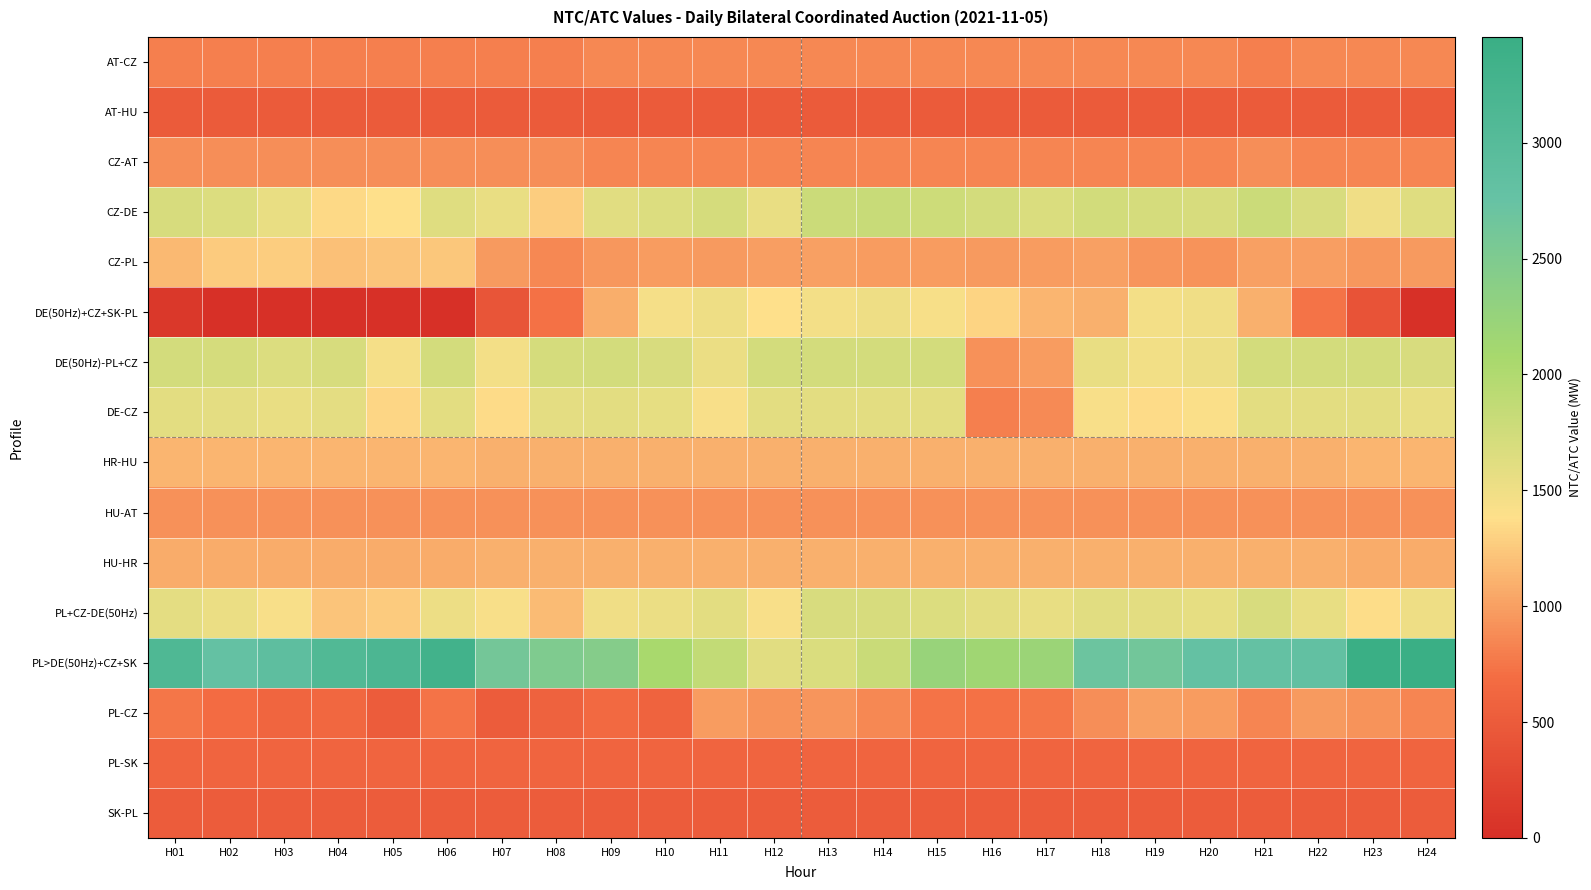

Reading left to right, extract all data points from this chart.

AT-CZ: H01=805	H02=805	H03=805	H04=805	H05=805	H06=805	H07=805	H08=805	H09=855	H10=855	H11=855	H12=855	H13=855	H14=855	H15=855	H16=855	H17=855	H18=855	H19=855	H20=855	H21=805	H22=855	H23=855	H24=855
AT-HU: H01=493	H02=493	H03=493	H04=493	H05=493	H06=493	H07=493	H08=493	H09=493	H10=493	H11=493	H12=493	H13=493	H14=493	H15=493	H16=493	H17=493	H18=493	H19=493	H20=493	H21=493	H22=493	H23=493	H24=493
CZ-AT: H01=895	H02=895	H03=895	H04=895	H05=895	H06=895	H07=895	H08=895	H09=845	H10=845	H11=845	H12=845	H13=845	H14=845	H15=845	H16=845	H17=845	H18=845	H19=845	H20=845	H21=895	H22=845	H23=845	H24=845
CZ-DE: H01=1700	H02=1650	H03=1540	H04=1340	H05=1380	H06=1630	H07=1540	H08=1280	H09=1610	H10=1650	H11=1710	H12=1540	H13=1790	H14=1810	H15=1770	H16=1720	H17=1670	H18=1730	H19=1710	H20=1690	H21=1790	H22=1680	H23=1490	H24=1620
CZ-PL: H01=1160	H02=1260	H03=1280	H04=1200	H05=1220	H06=1240	H07=970	H08=860	H09=950	H10=980	H11=970	H12=990	H13=1000	H14=980	H15=980	H16=960	H17=980	H18=1000	H19=940	H20=920	H21=1000	H22=990	H23=950	H24=960
DE(50Hz)+CZ+SK-PL: H01=104	H02=0	H03=0	H04=0	H05=0	H06=0	H07=424	H08=718	H09=1087	H10=1448	H11=1500	H12=1390	H13=1458	H14=1500	H15=1431	H16=1313	H17=1125	H18=1104	H19=1466	H20=1496	H21=1097	H22=730	H23=416	H24=0
DE(50Hz)-PL+CZ: H01=1715	H02=1705	H03=1655	H04=1695	H05=1445	H06=1715	H07=1465	H08=1705	H09=1715	H10=1685	H11=1535	H12=1715	H13=1715	H14=1715	H15=1715	H16=915	H17=985	H18=1545	H19=1475	H20=1525	H21=1715	H22=1715	H23=1715	H24=1675
DE-CZ: H01=1600	H02=1590	H03=1540	H04=1580	H05=1330	H06=1600	H07=1350	H08=1590	H09=1600	H10=1570	H11=1420	H12=1600	H13=1600	H14=1600	H15=1600	H16=800	H17=870	H18=1430	H19=1360	H20=1410	H21=1600	H22=1600	H23=1600	H24=1560
HR-HU: H01=1130	H02=1130	H03=1130	H04=1130	H05=1130	H06=1130	H07=1105	H08=1105	H09=1105	H10=1105	H11=1105	H12=1105	H13=1105	H14=1105	H15=1105	H16=1105	H17=1105	H18=1105	H19=1105	H20=1105	H21=1105	H22=1105	H23=1130	H24=1130
HU-AT: H01=907	H02=907	H03=907	H04=907	H05=907	H06=907	H07=907	H08=907	H09=907	H10=907	H11=907	H12=907	H13=907	H14=907	H15=907	H16=907	H17=907	H18=907	H19=907	H20=907	H21=907	H22=907	H23=907	H24=907
HU-HR: H01=1070	H02=1070	H03=1070	H04=1070	H05=1070	H06=1070	H07=1095	H08=1095	H09=1095	H10=1095	H11=1095	H12=1095	H13=1095	H14=1095	H15=1095	H16=1095	H17=1095	H18=1095	H19=1095	H20=1095	H21=1095	H22=1095	H23=1070	H24=1070
PL+CZ-DE(50Hz): H01=1585	H02=1535	H03=1425	H04=1225	H05=1265	H06=1515	H07=1425	H08=1165	H09=1495	H10=1535	H11=1595	H12=1425	H13=1675	H14=1695	H15=1655	H16=1605	H17=1555	H18=1615	H19=1595	H20=1575	H21=1675	H22=1565	H23=1375	H24=1505
PL>DE(50Hz)+CZ+SK: H01=3118	H02=2788	H03=2884	H04=3081	H05=3170	H06=3315	H07=2610	H08=2486	H09=2435	H10=2063	H11=1861	H12=1614	H13=1661	H14=1796	H15=2238	H16=2153	H17=2205	H18=2697	H19=2623	H20=2782	H21=2786	H22=2809	H23=3456	H24=3450
PL-CZ: H01=750	H02=680	H03=610	H04=630	H05=500	H06=730	H07=500	H08=570	H09=650	H10=590	H11=980	H12=930	H13=940	H14=860	H15=730	H16=720	H17=750	H18=900	H19=1000	H20=980	H21=840	H22=960	H23=920	H24=850
PL-SK: H01=600	H02=600	H03=600	H04=600	H05=600	H06=600	H07=600	H08=600	H09=600	H10=600	H11=600	H12=600	H13=600	H14=600	H15=600	H16=600	H17=600	H18=600	H19=600	H20=600	H21=600	H22=600	H23=600	H24=600
SK-PL: H01=500	H02=500	H03=500	H04=500	H05=500	H06=500	H07=500	H08=500	H09=500	H10=500	H11=500	H12=500	H13=500	H14=500	H15=500	H16=500	H17=500	H18=500	H19=500	H20=500	H21=500	H22=500	H23=500	H24=500